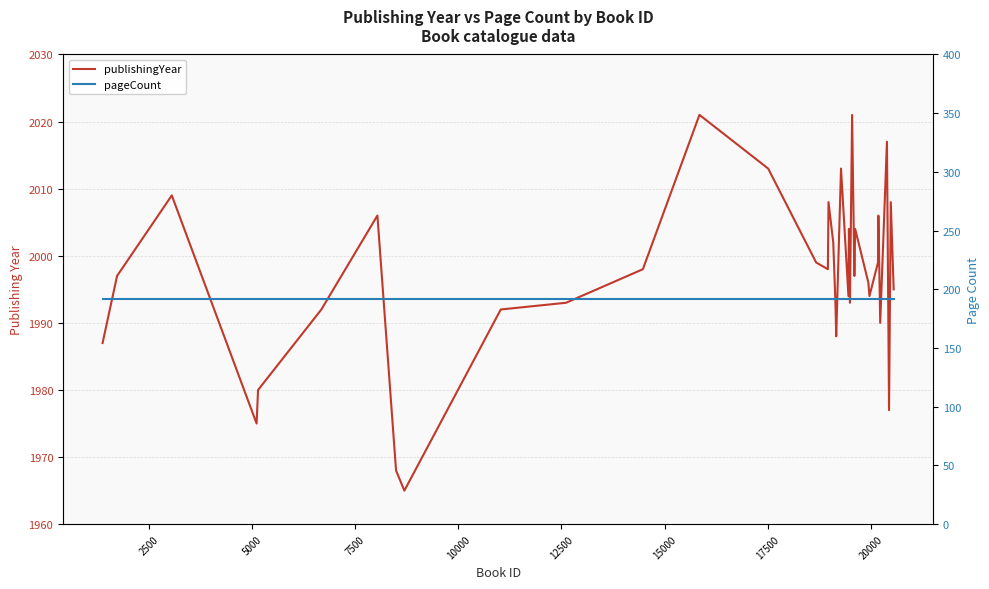

True or false: publishingYear and pageCount cross at least once.

False